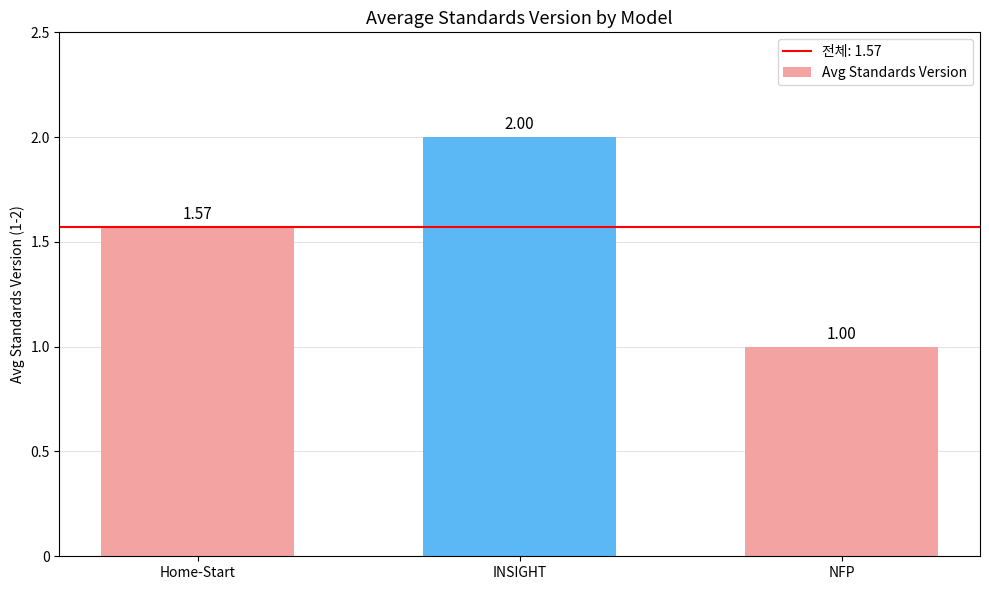

At which label is the value closest to 1?

NFP